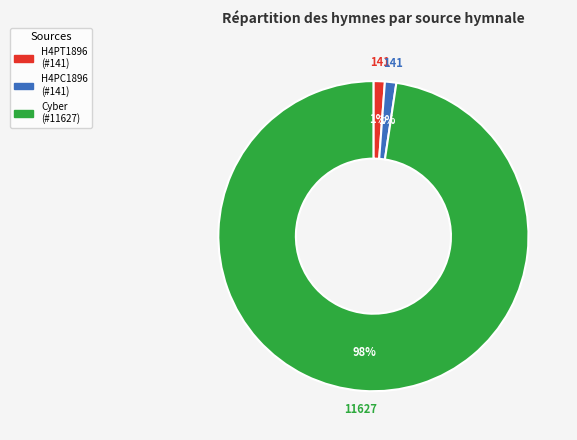

Is there a majority slice in this chart?

Yes